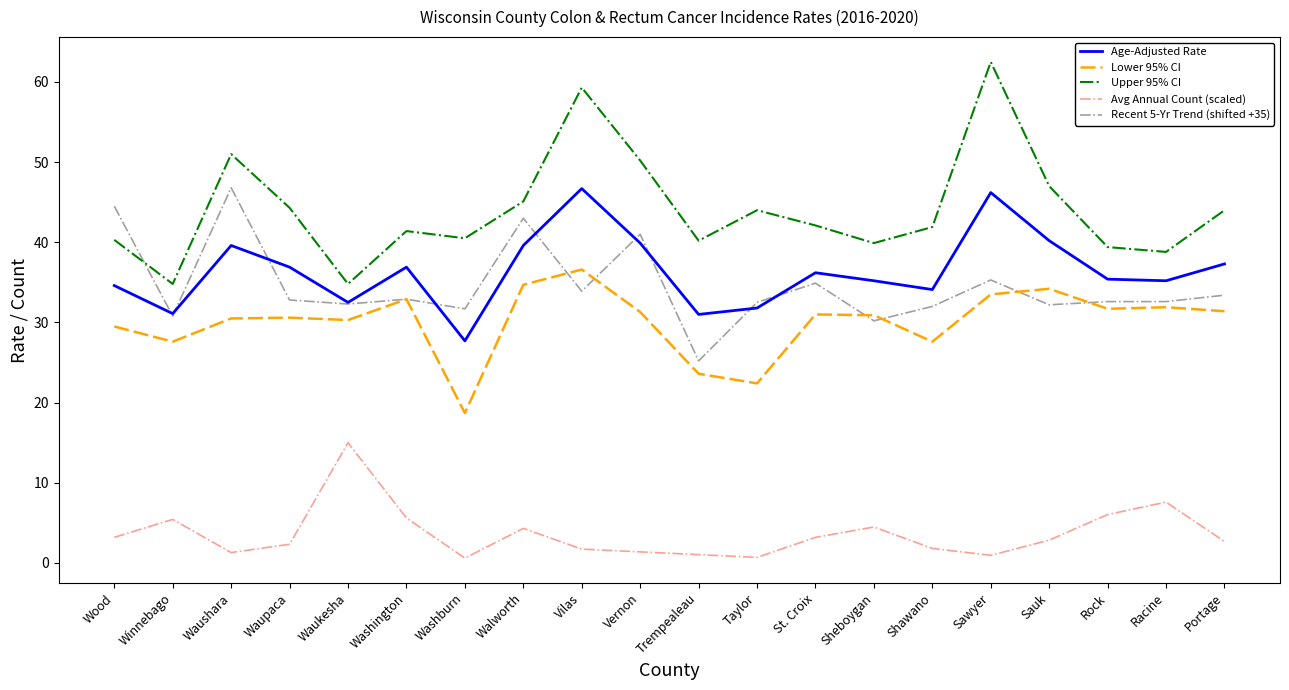

What is the highest value of the Age-Adjusted Rate series?

46.7